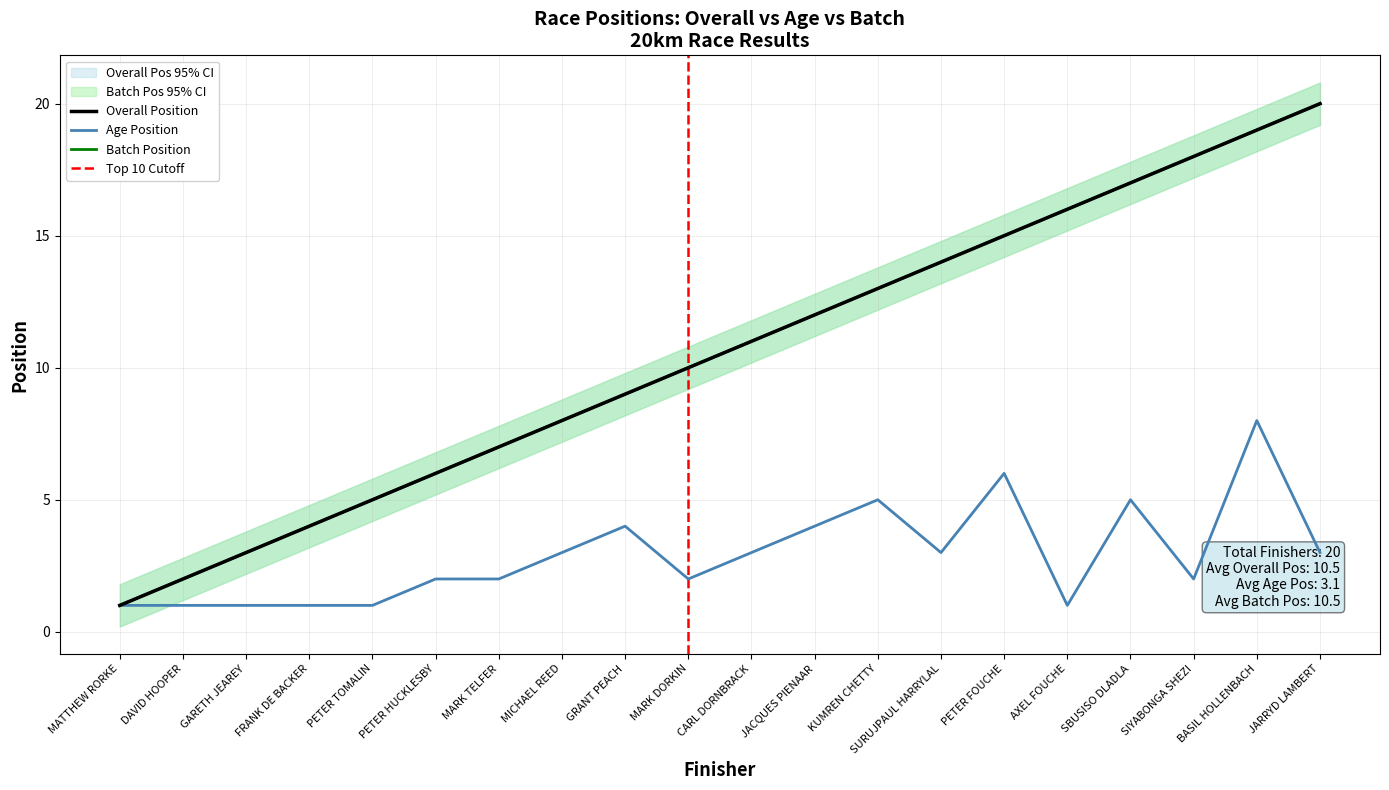

What is the maximum value for Age Position?

8